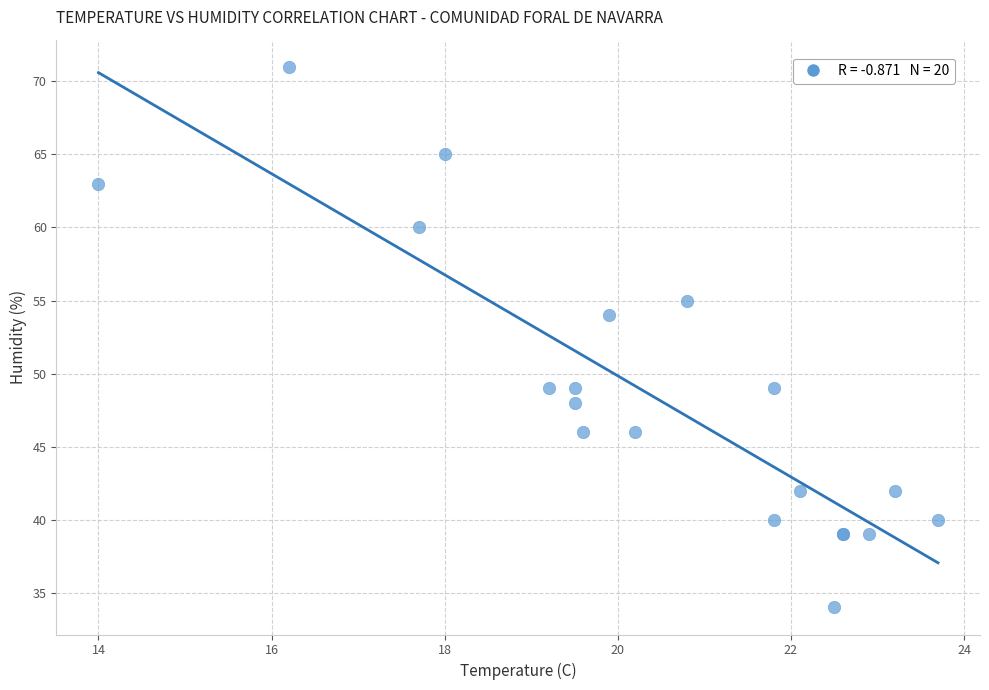

What Y value in the scatter plot is closest to 52?

54